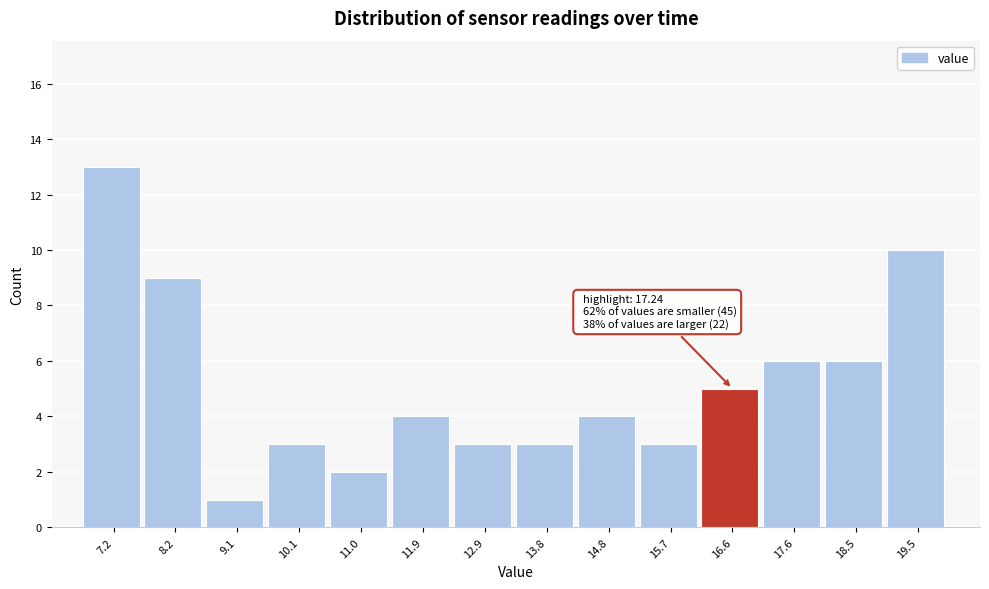

Reading right to left, list all the values displayed in this chart.

19.5=10	18.5=6	17.6=6	16.6=5	15.7=3	14.8=4	13.8=3	12.9=3	11.9=4	11.0=2	10.1=3	9.1=1	8.2=9	7.2=13